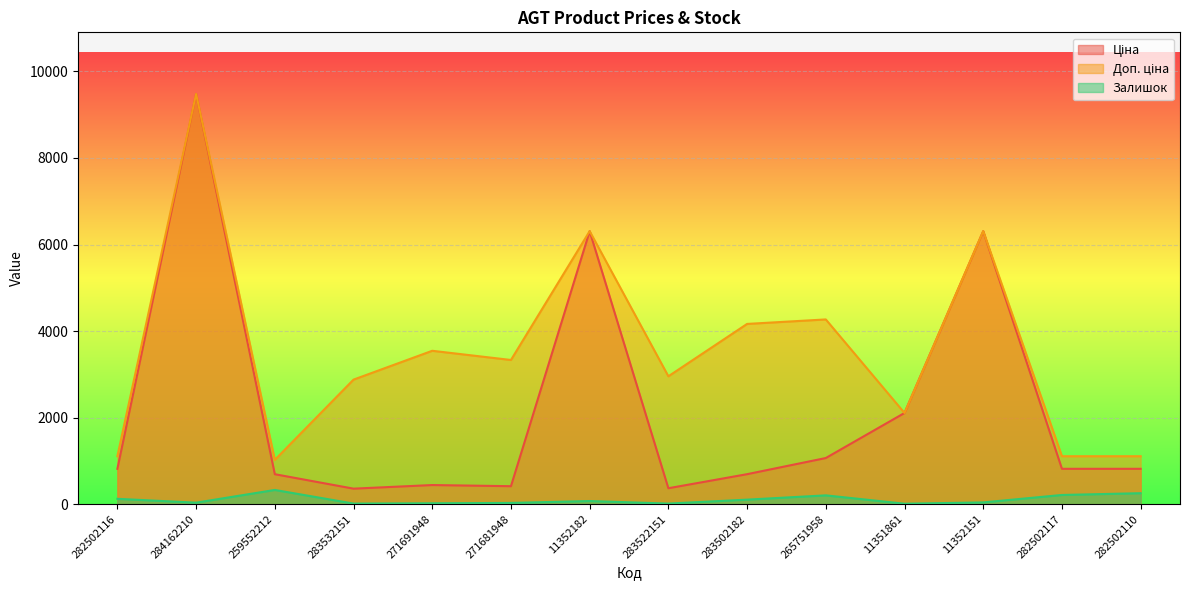

The value of Залишок at 259552212 is 532.2. True or false?

False